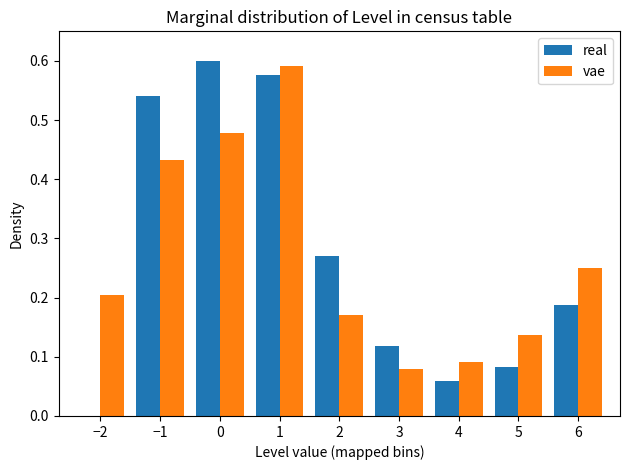

The vae series shows 0.7 at −1. True or false?

False